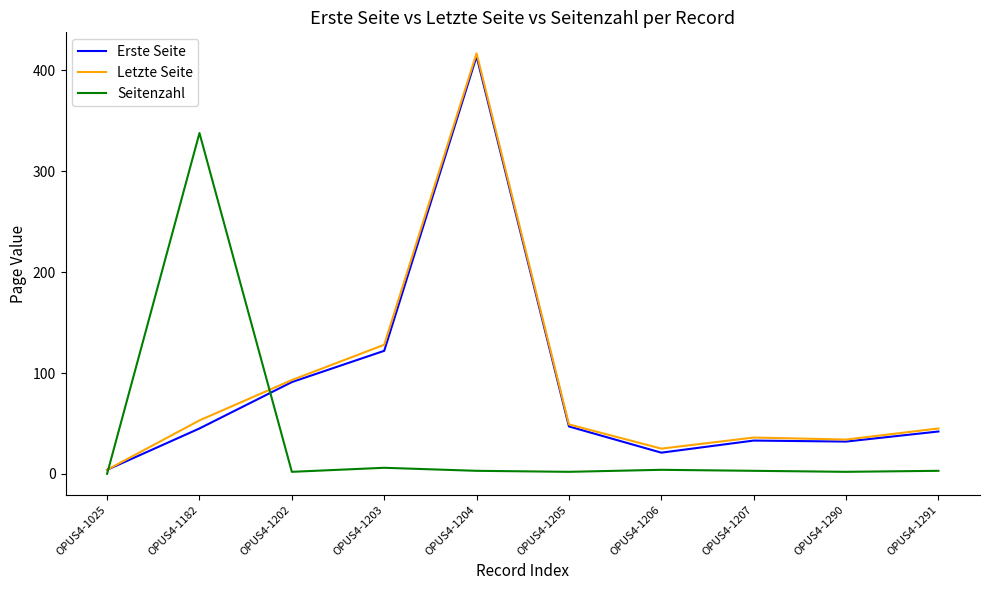

What is the highest value of the Letzte Seite series?

417